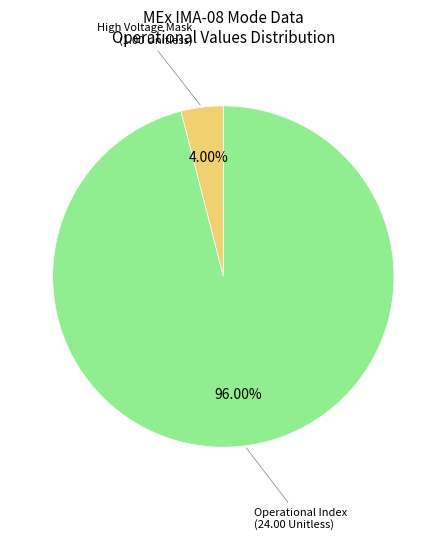

Count the number of slices in the pie.

2